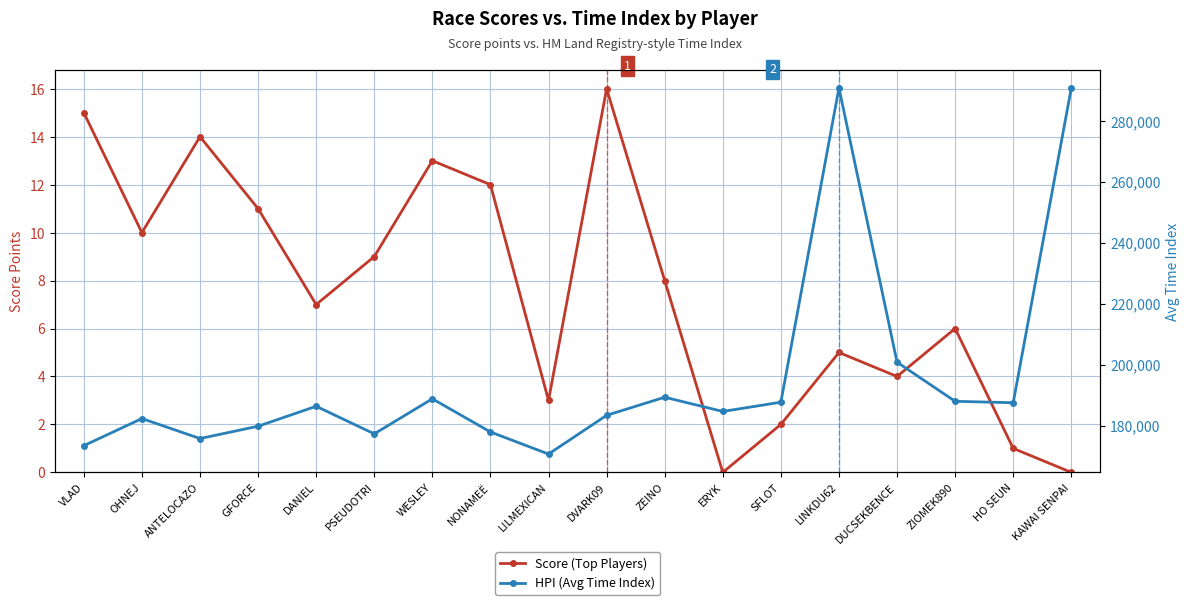

Count the number of categories in the chart.

18